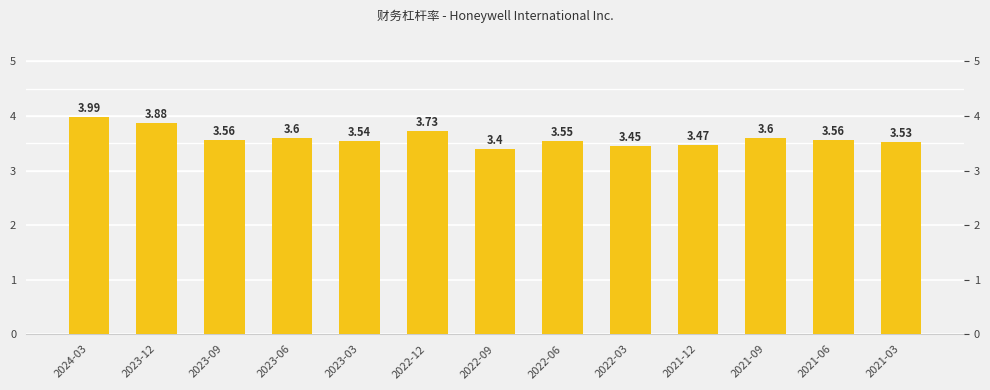

What is the average value?

3.6